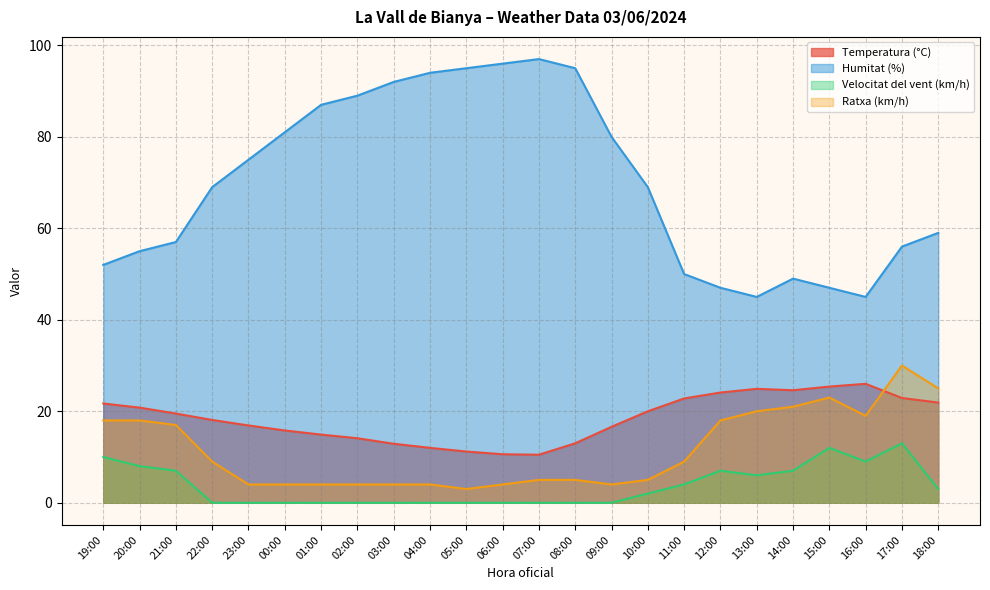

Between 12:00 and 08:00, which series saw the biggest shift?

Humitat (%)